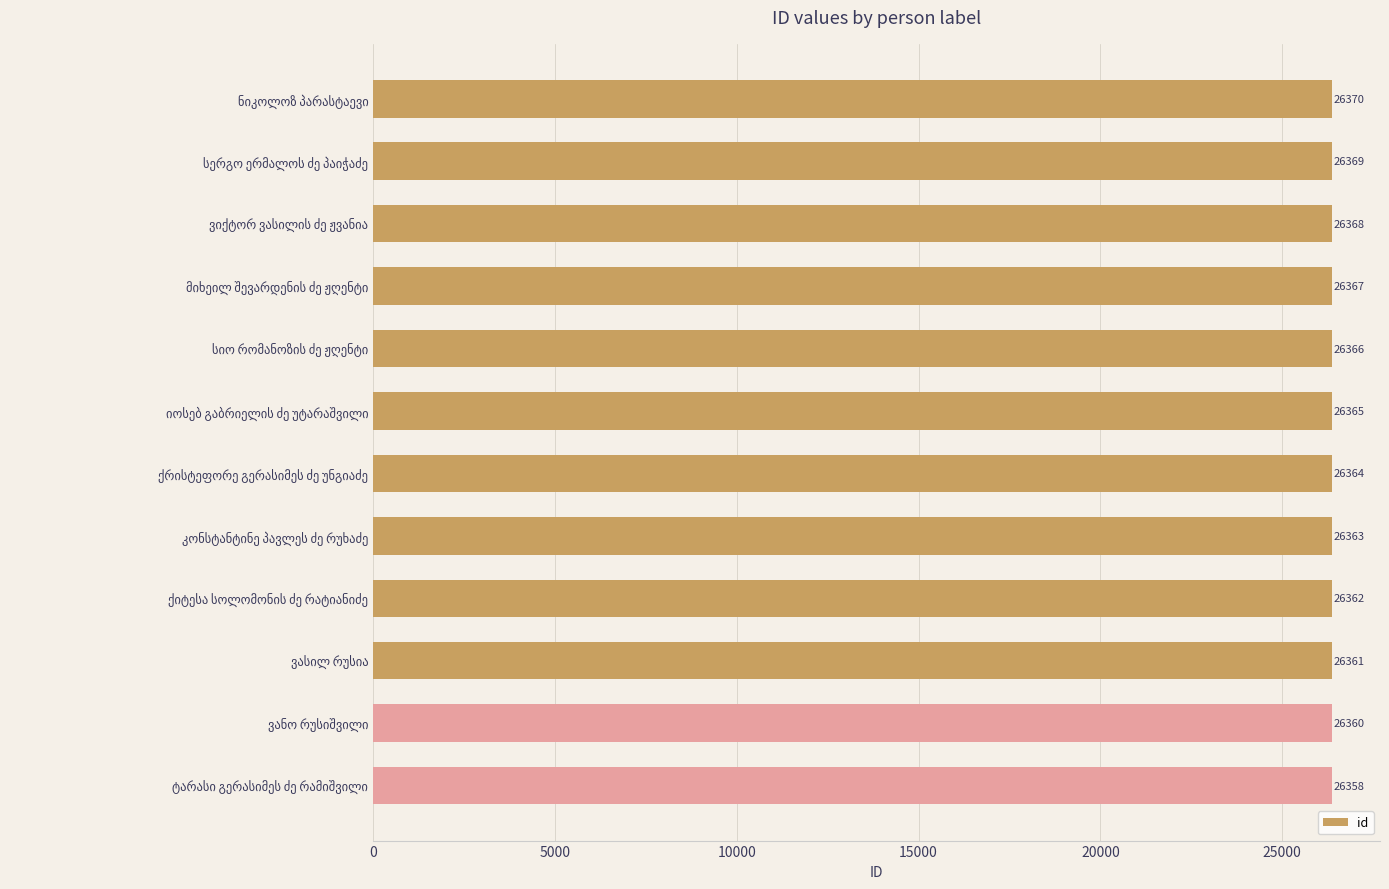

What is the value of the 8th bar from the top?

26363